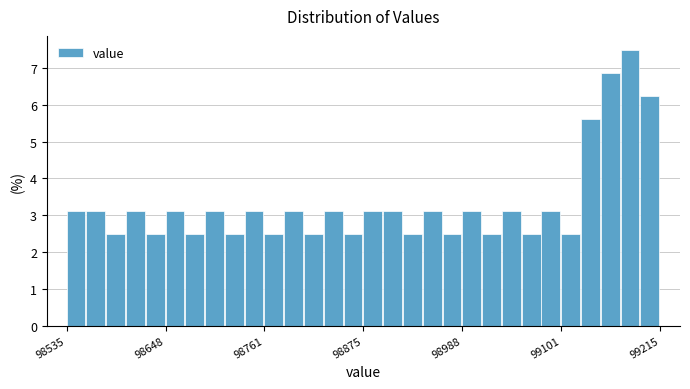

Read against the x-axis, roughly where is the centre of the tallest bar?

99180